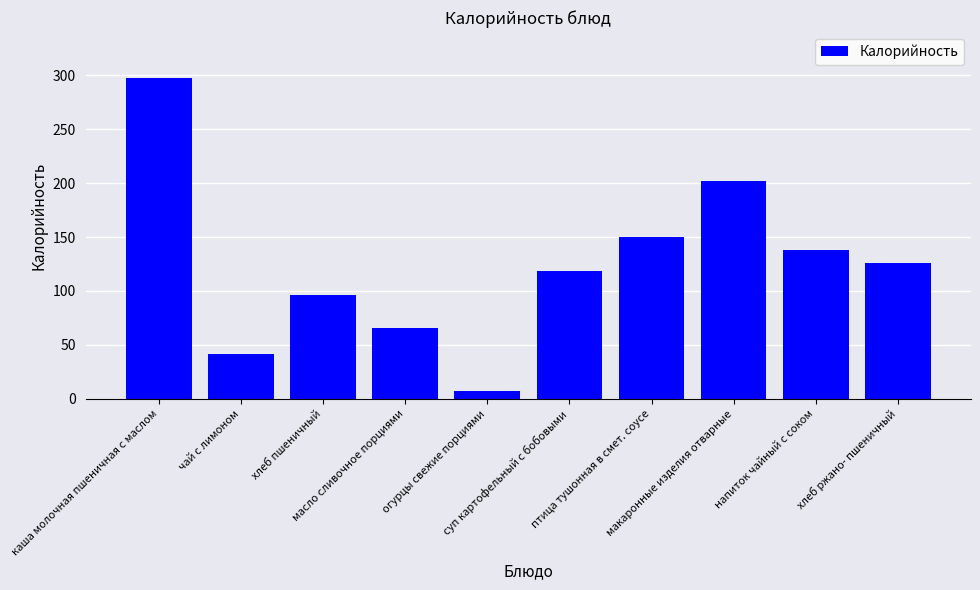

Rank the categories by value from lowest to highest.

огурцы свежие порциями, чай с лимоном, масло сливочное порциями, хлеб пшеничный, суп картофельный с бобовыми, хлеб ржано- пшеничный, напиток чайный с соком, птица тушонная в смет. соусе, макаронные изделия отварные, каша молочная пшеничная с маслом